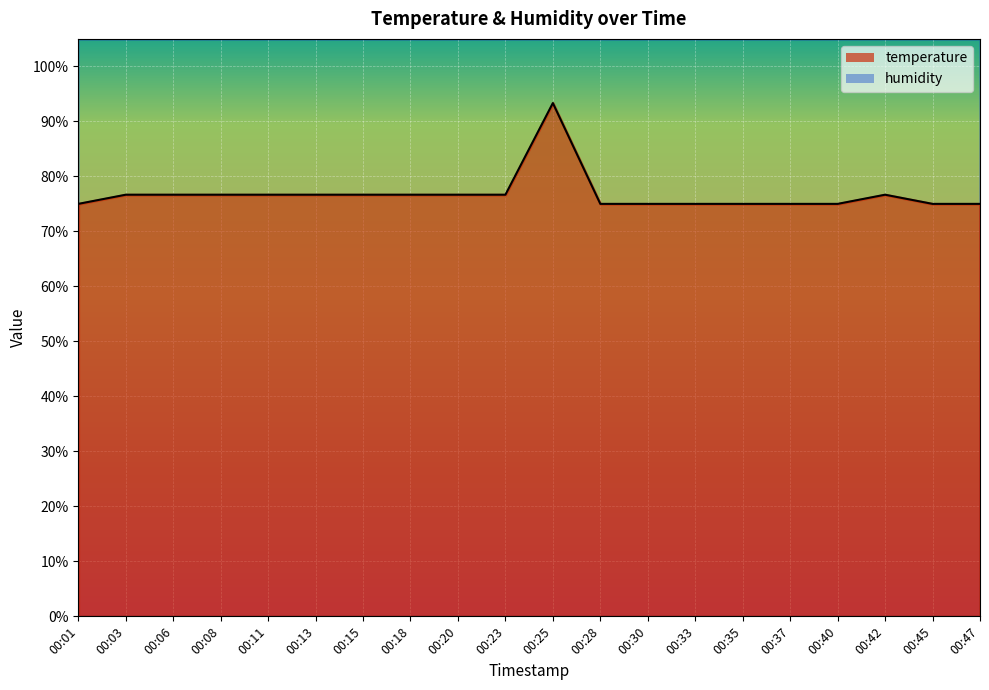

How many values exceed 76?

11